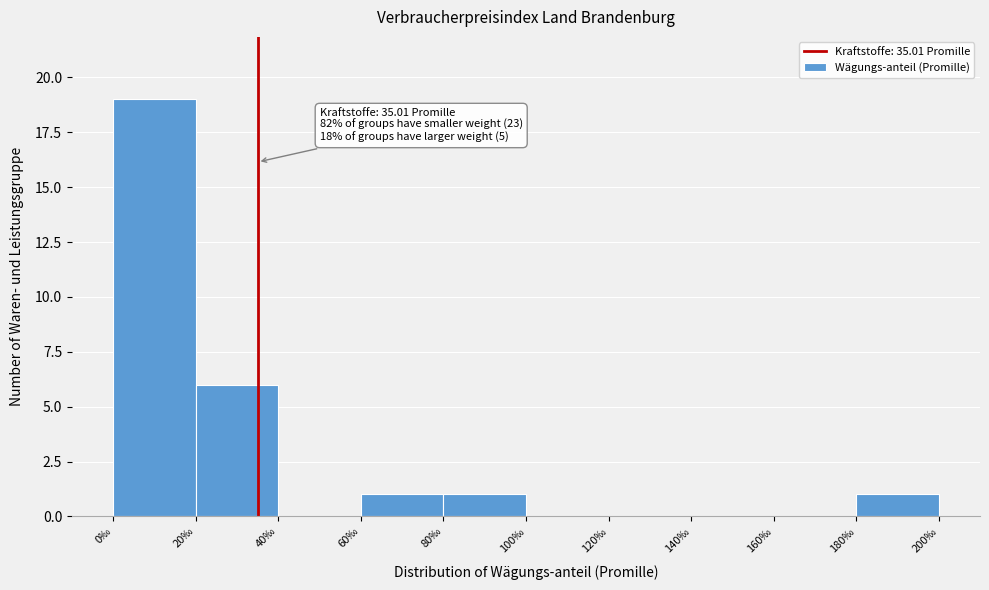

Over which range of the x-axis is the bar tallest?

0 to 20